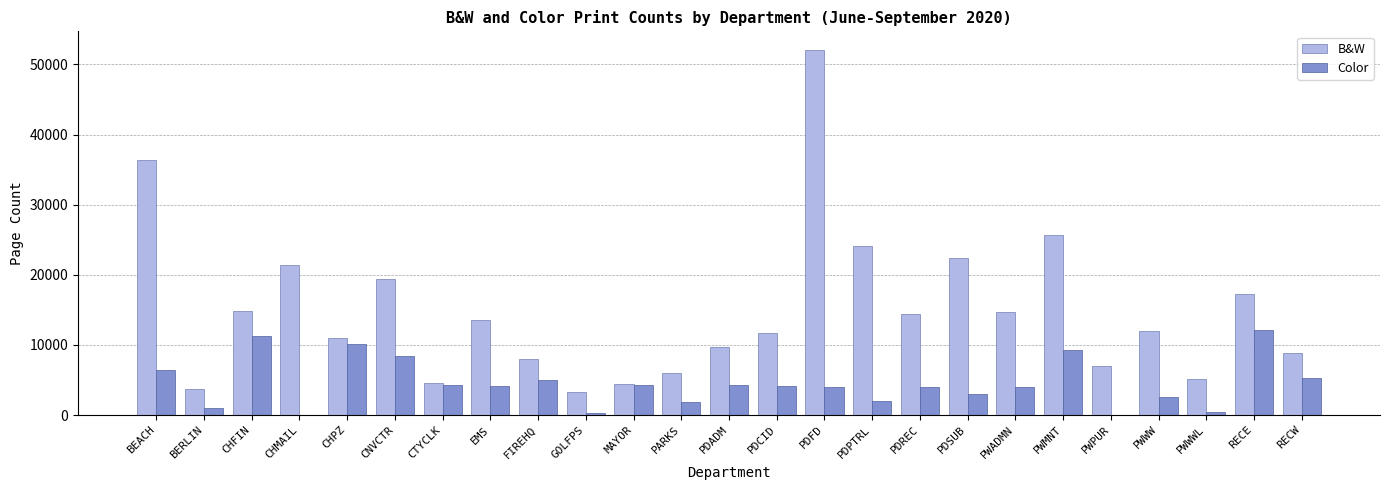

Which category has the highest value across all series?

PDFD